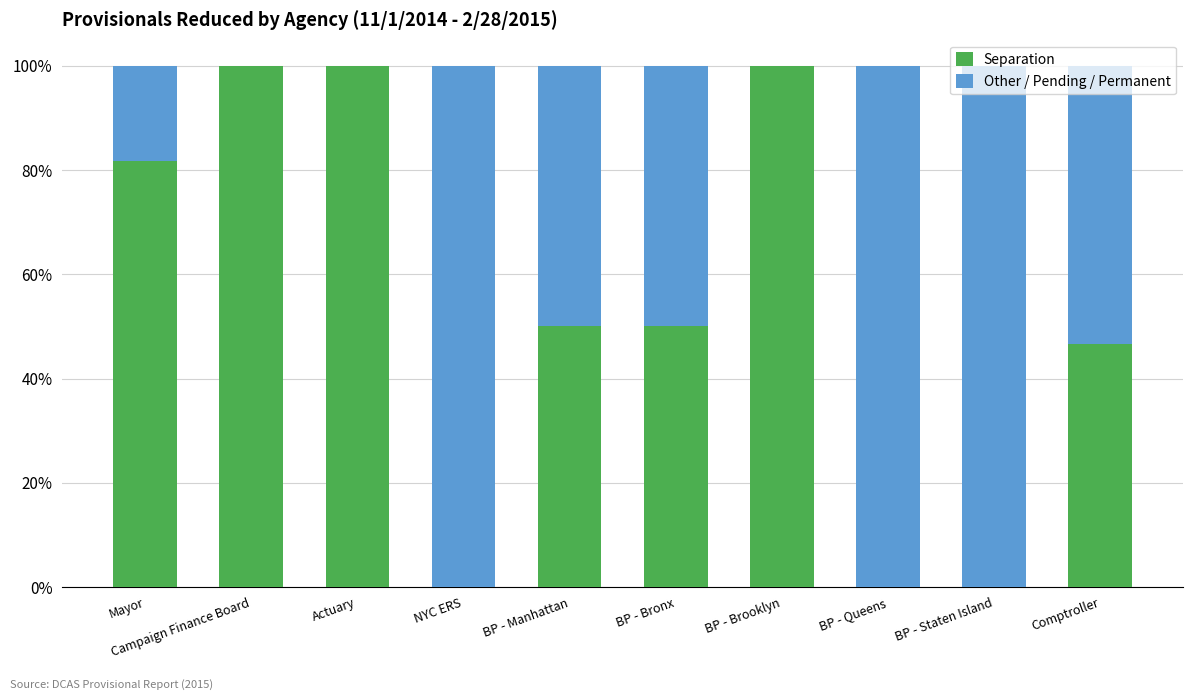

What is the maximum value for Separation?

100.0